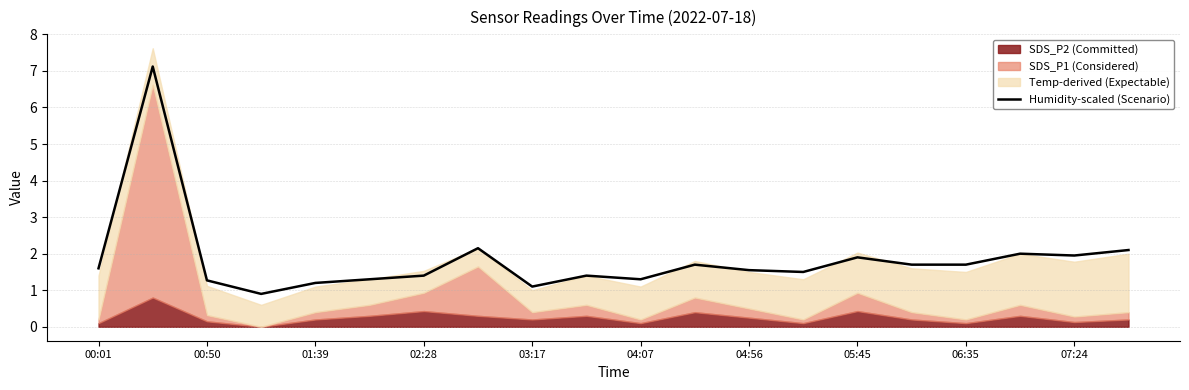

Reading right to left, transcribe all the data shown in this chart.

2.1	1.9	2.0	1.7	1.7	1.9	1.5	1.6	1.7	1.3	1.4	1.1	2.2	1.4	1.3	1.2	0.9	1.3	7.1	1.6